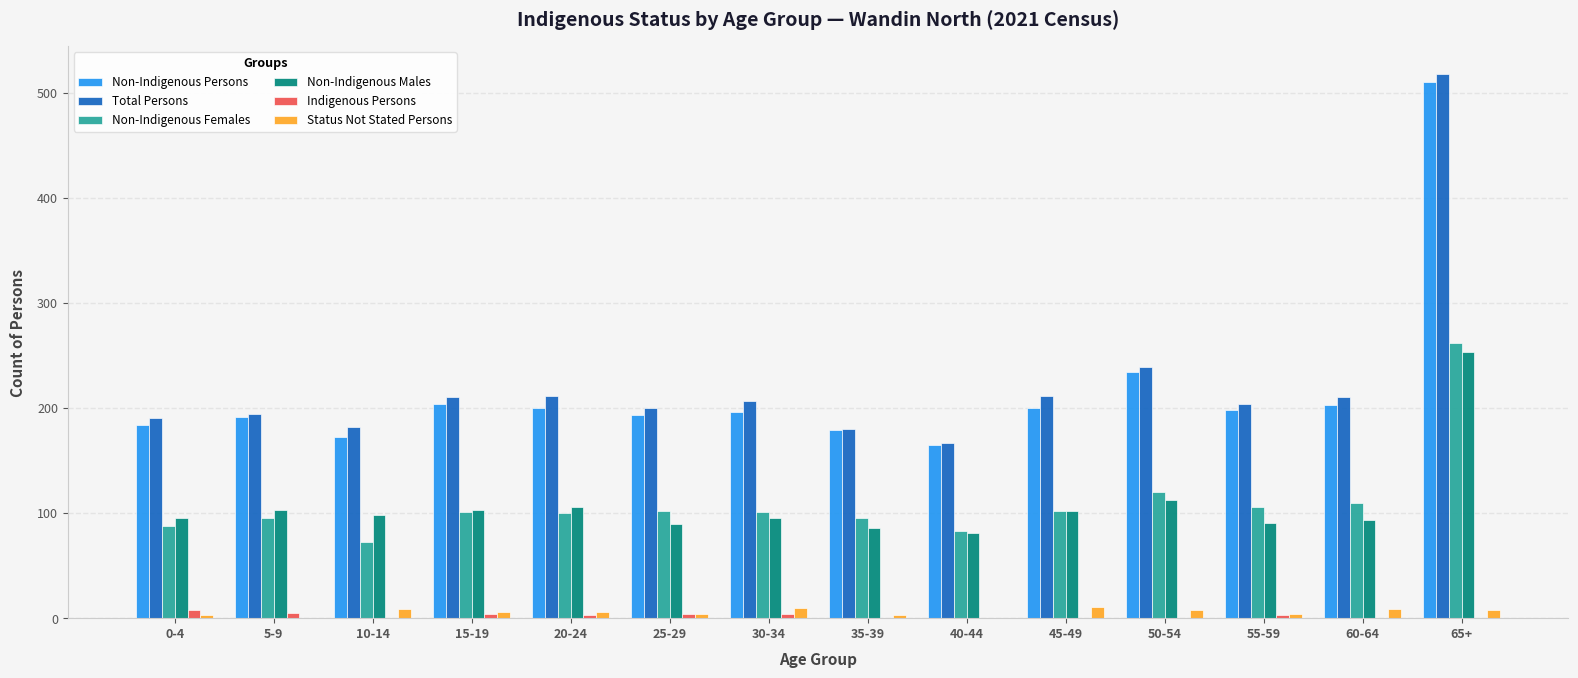

Which series has the largest range (max minus min)?

Total Persons